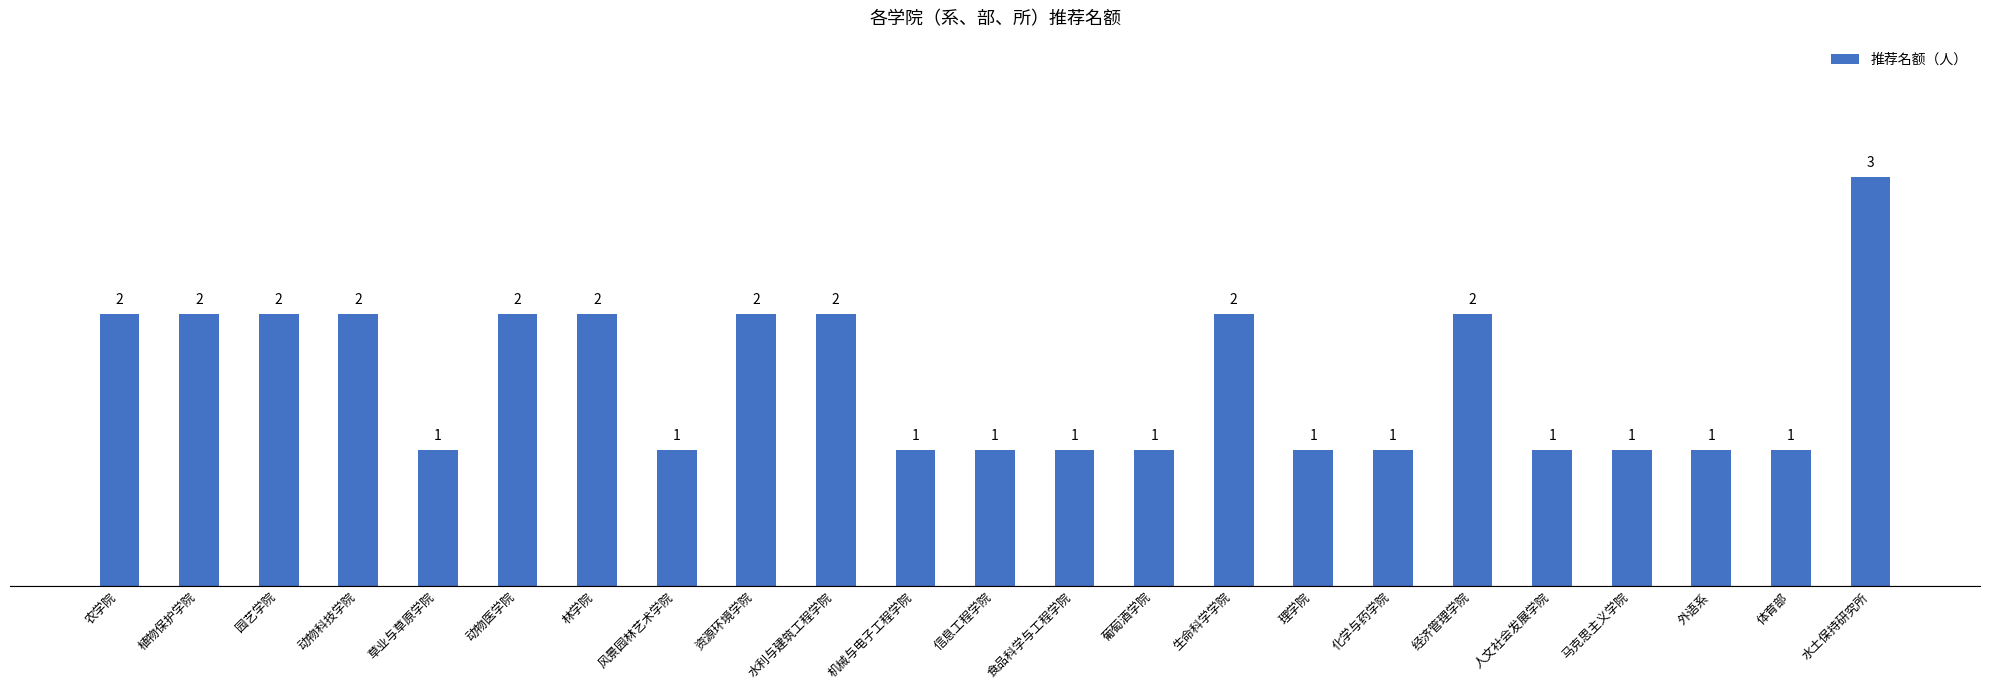

How many bars are there in total?

23